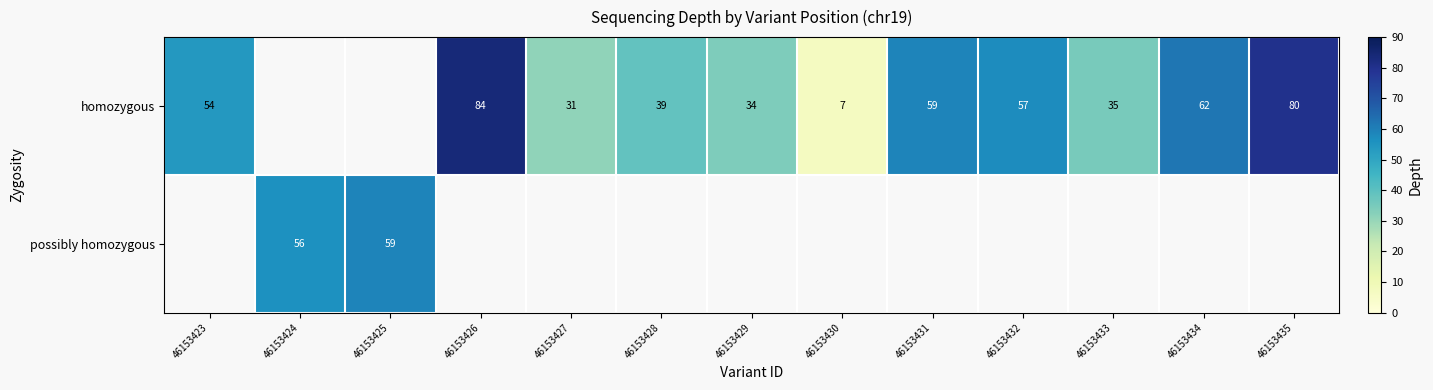

At how many categories does at least one series exceed 28?

12